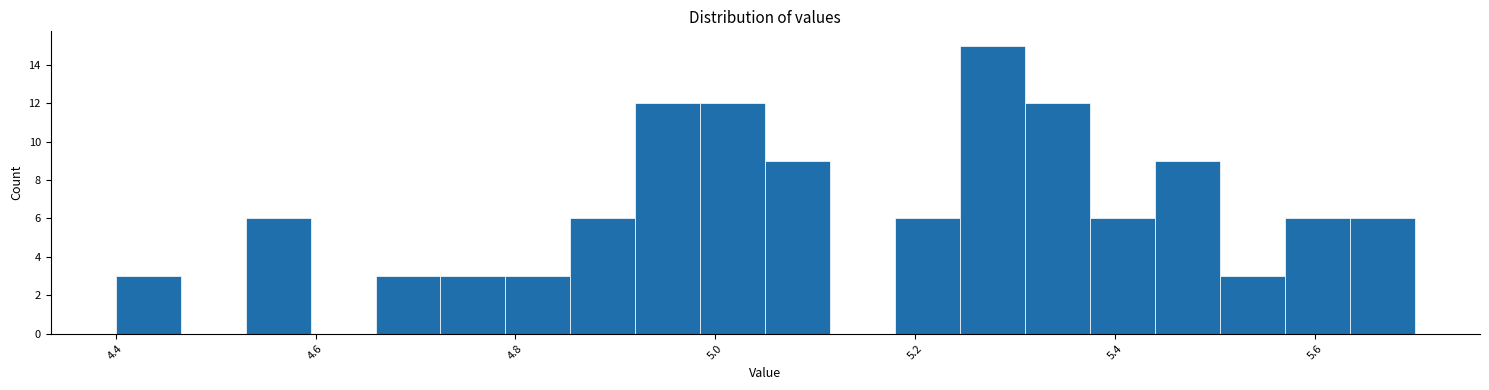

Read against the x-axis, roughly where is the centre of the tallest bar?

5.28